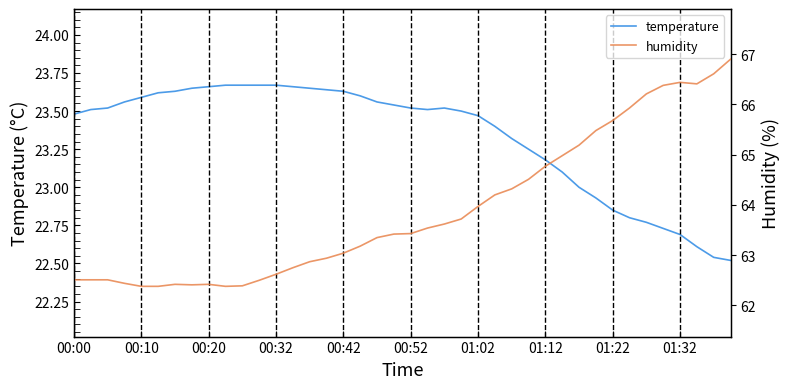

The temperature series shows 23.6 at 00:10. True or false?

True